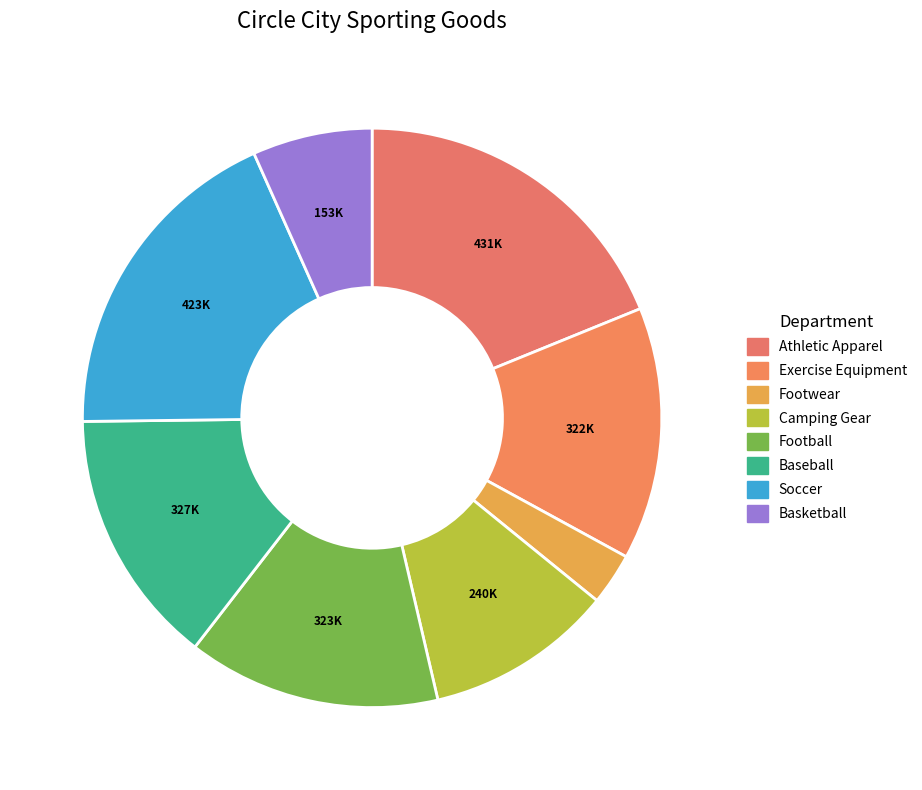

Is it true that Exercise Equipment is 14% of the pie?

True